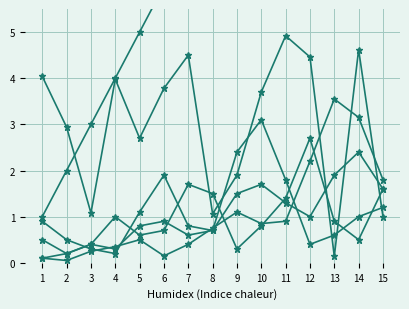

Reading left to right, list all the values displayed in this chart.

Clt: 1.0	2.0	3.0	4.0	5.0	6.0	7.0	8.0	9.0	10.0	11.0	12.0	13.0	14.0	15.0
Dos (scaled): 4.0	2.9	1.1	4.0	2.7	3.8	4.5	1.1	1.9	3.7	4.9	4.5	0.1	4.6	1.0
Clt Natation: 0.1	0.1	0.2	0.3	0.5	0.1	0.4	0.8	1.1	0.8	0.9	2.2	3.5	3.1	1.8
Clt Velo: 0.9	0.5	0.3	0.2	1.1	1.9	0.8	0.7	2.4	3.1	1.8	0.4	0.6	1.0	1.2
FinV: 0.5	0.2	0.4	0.3	0.8	0.9	0.6	0.7	1.5	1.7	1.3	1.0	1.9	2.4	1.6
Clt CAP: 0.1	0.2	0.4	1.0	0.6	0.7	1.7	1.5	0.3	0.8	1.4	2.7	0.9	0.5	1.6